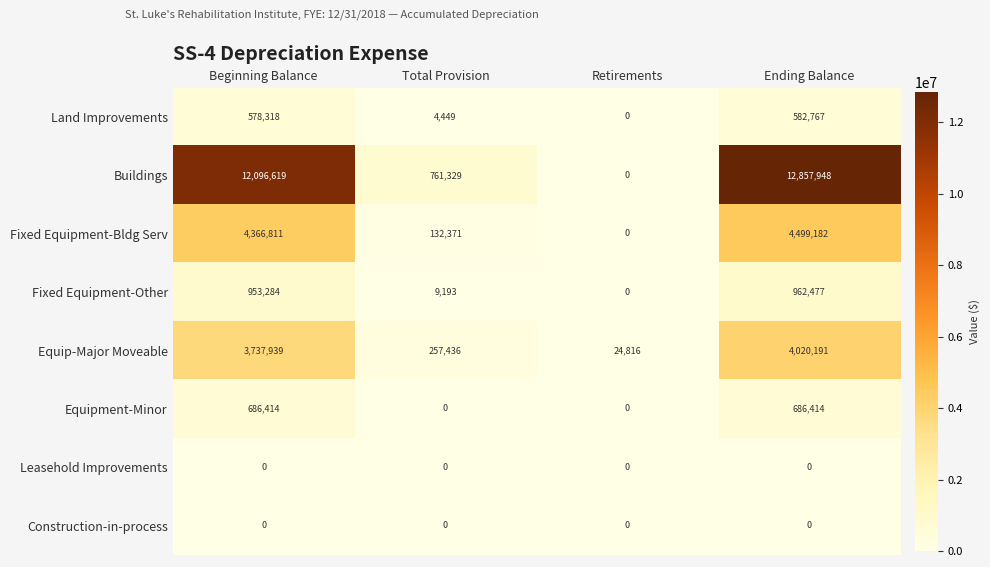

Which series has the largest range (max minus min)?

Buildings